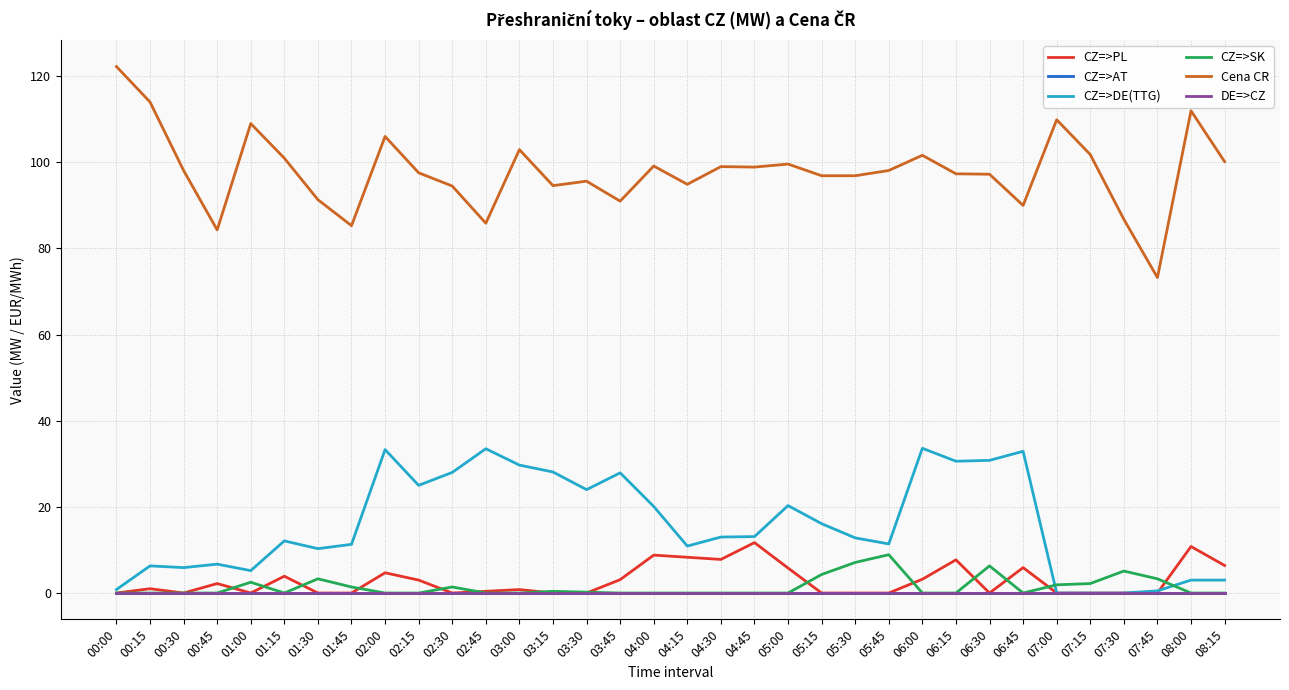

Does the chart have visible grid lines?

Yes